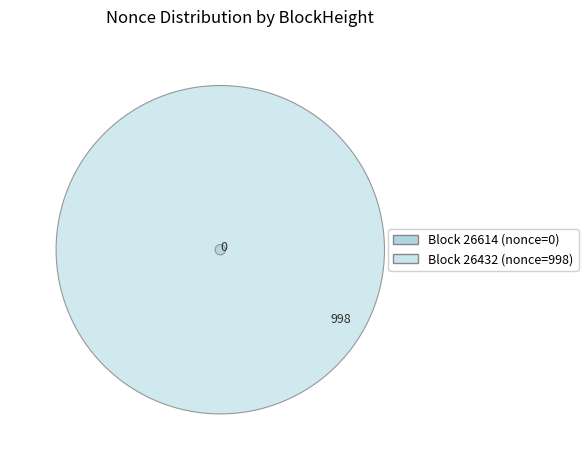

Rank the categories by value from highest to lowest.

26432, 26614